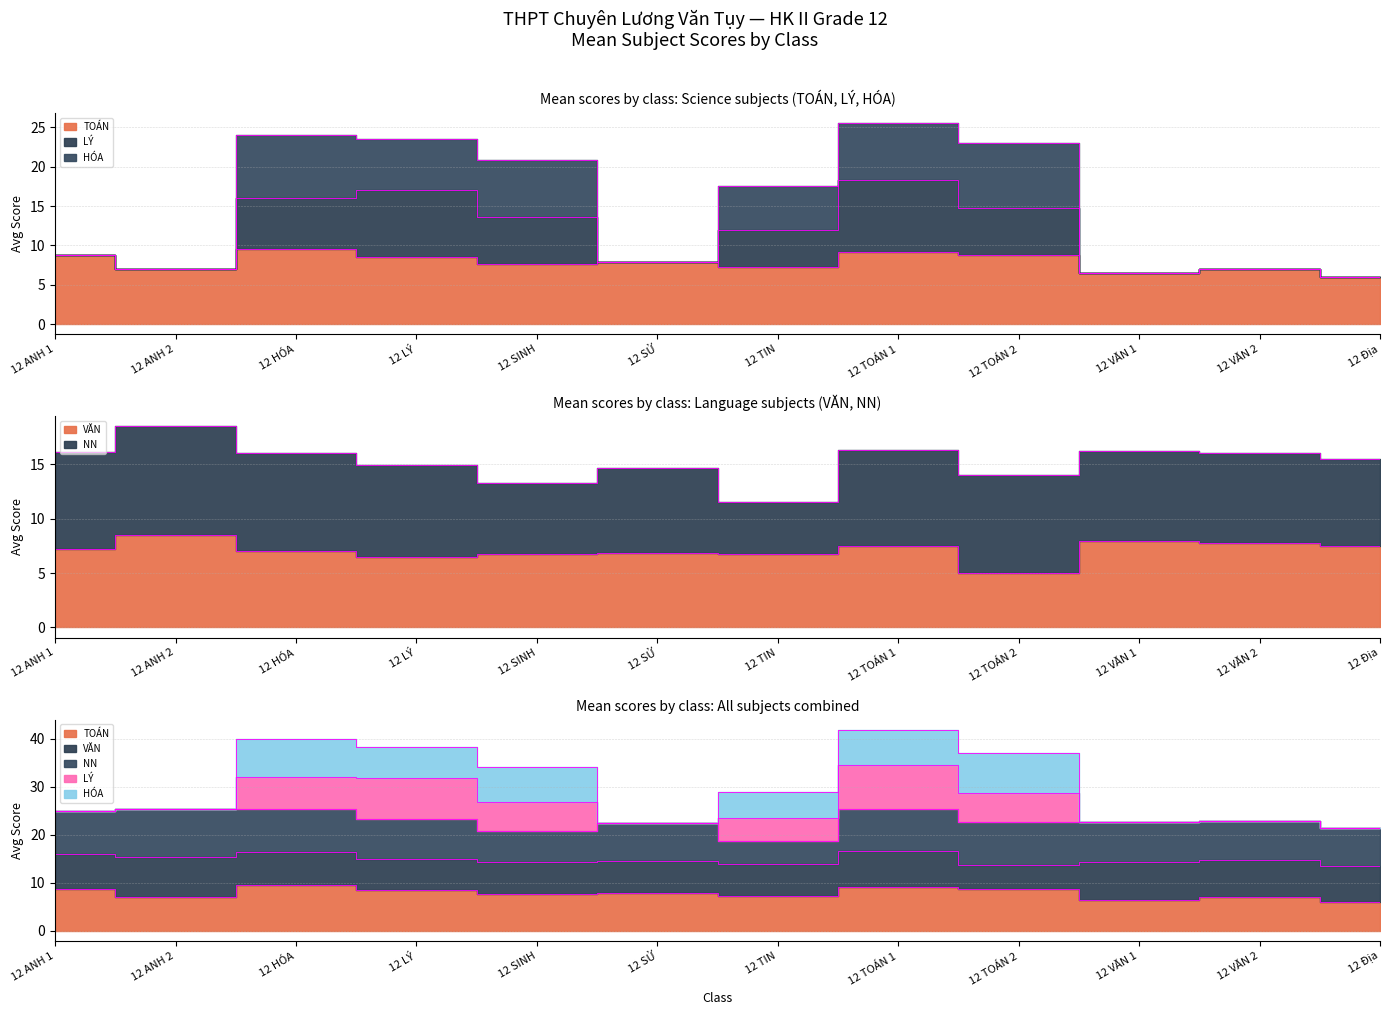

Which series has the largest total across all categories?

HÓA